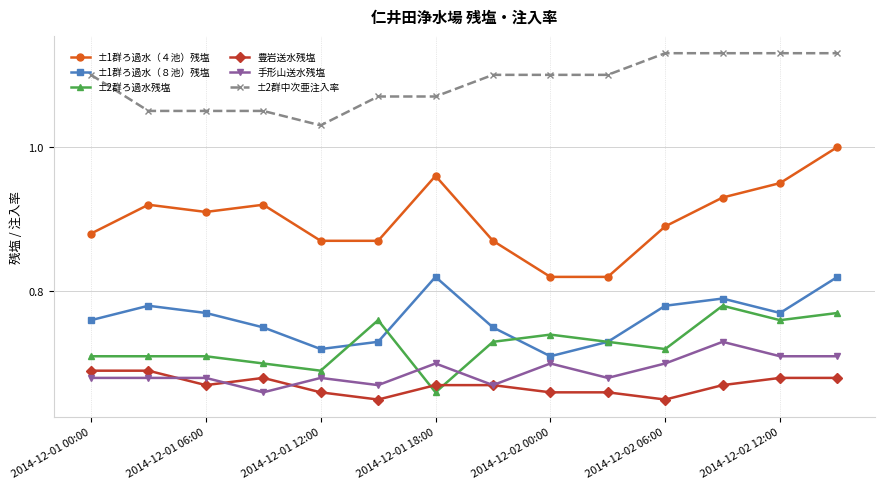

True or false: 手形山送水残塩 has more than 2 points higher than both neighbors.

True